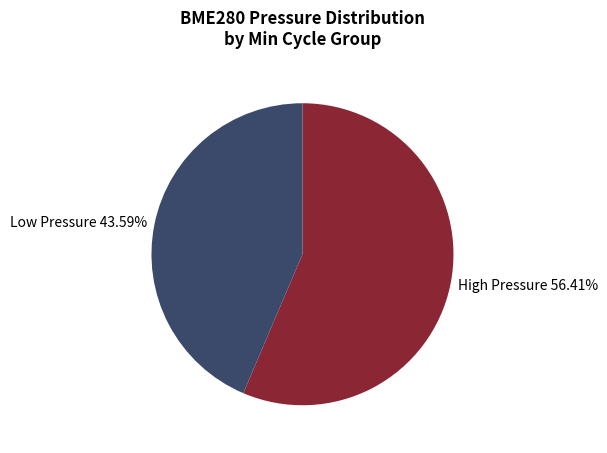

Rank the categories by value from lowest to highest.

Low Pressure 43.59%, High Pressure 56.41%